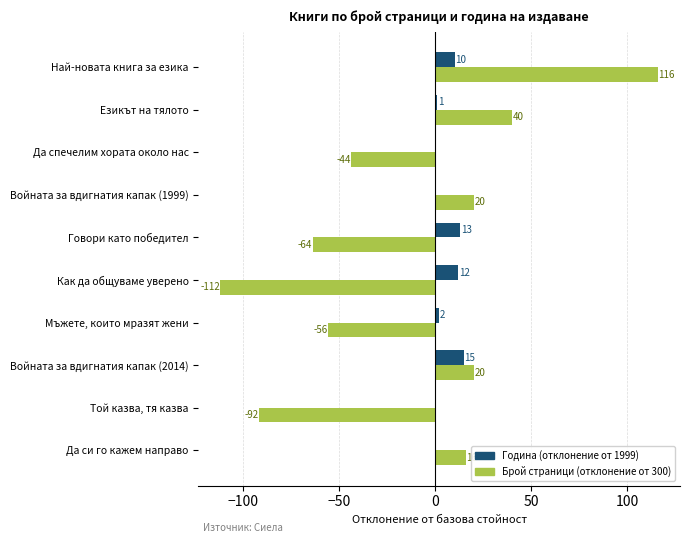

At which category is the sum across all series the highest?

Най-новата книга за езика